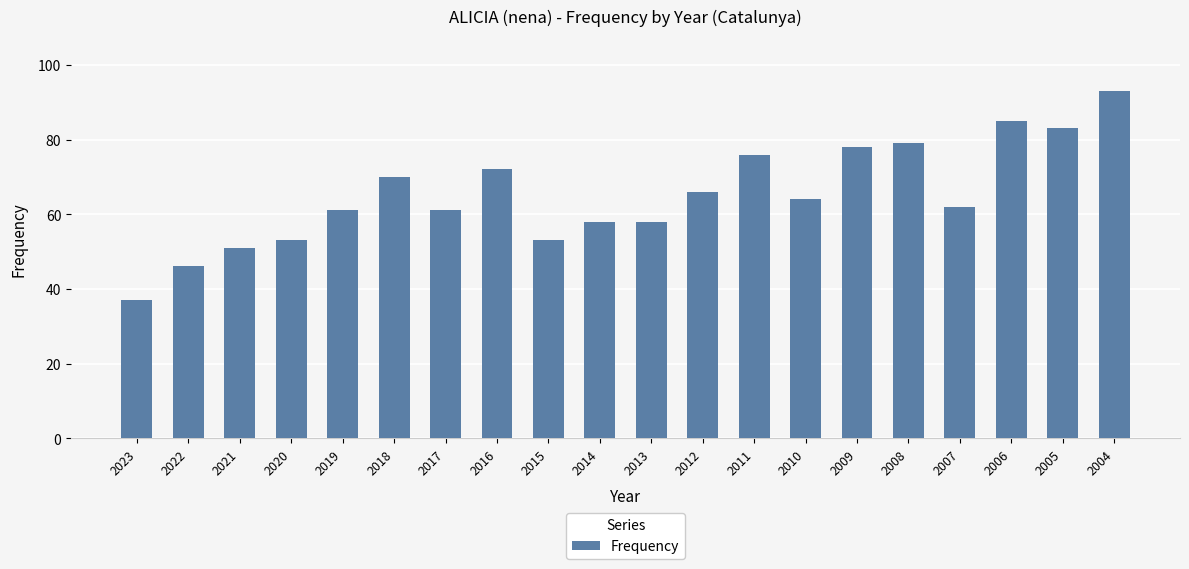

Count the number of categories in the chart.

20